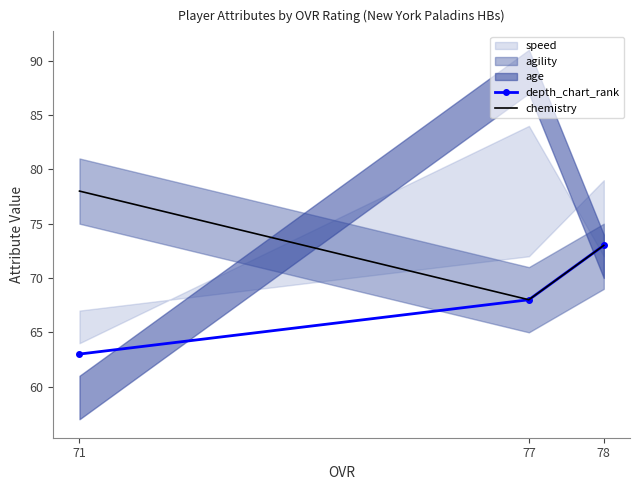

What is the total value across all series at 77?

136